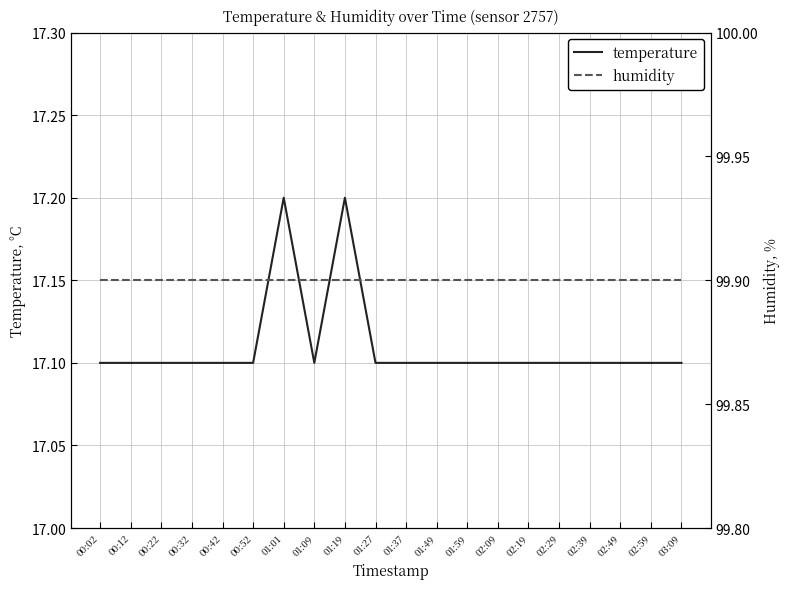

Where is the first local maximum for temperature?

01:01